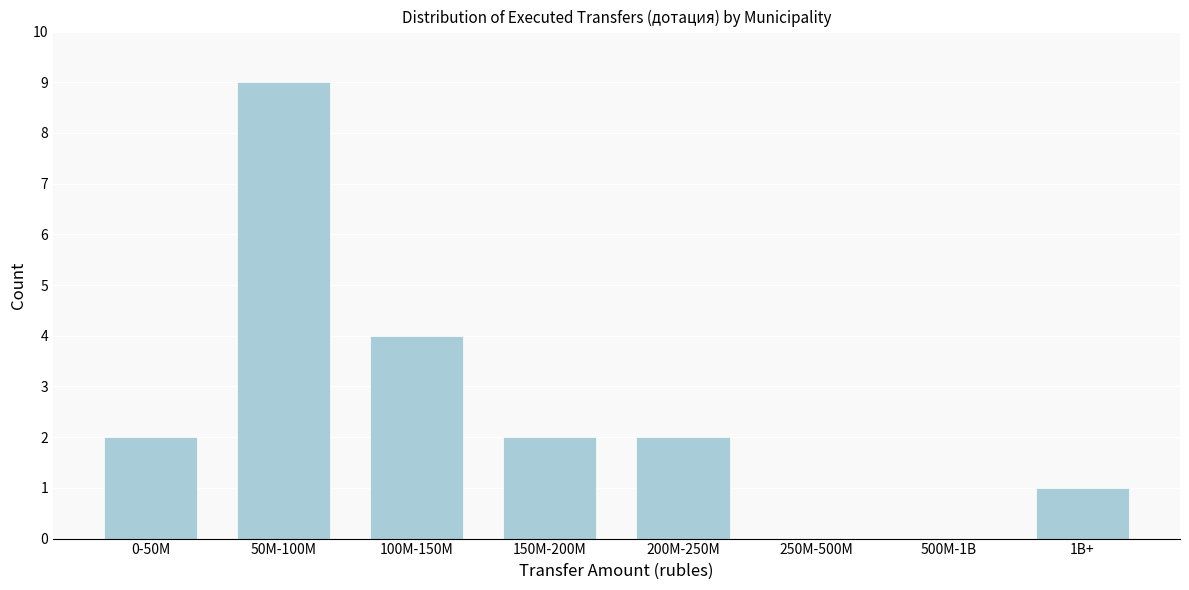

Reading left to right, what are all the values shown in this chart?

0-50M=2	50M-100M=9	100M-150M=4	150M-200M=2	200M-250M=2	250M-500M=0	500M-1B=0	1B+=1